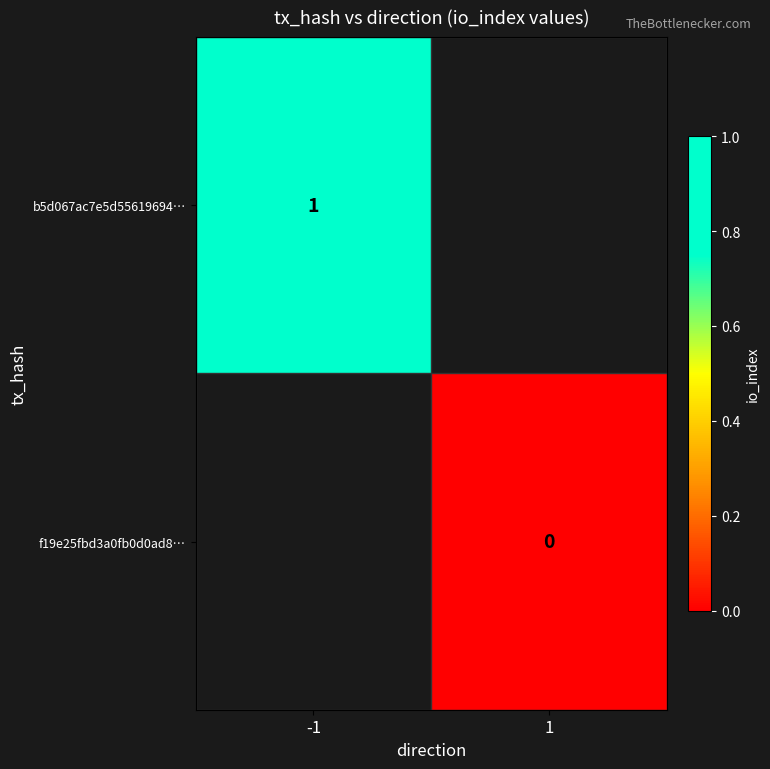

Which category has the lowest value across all series?

1